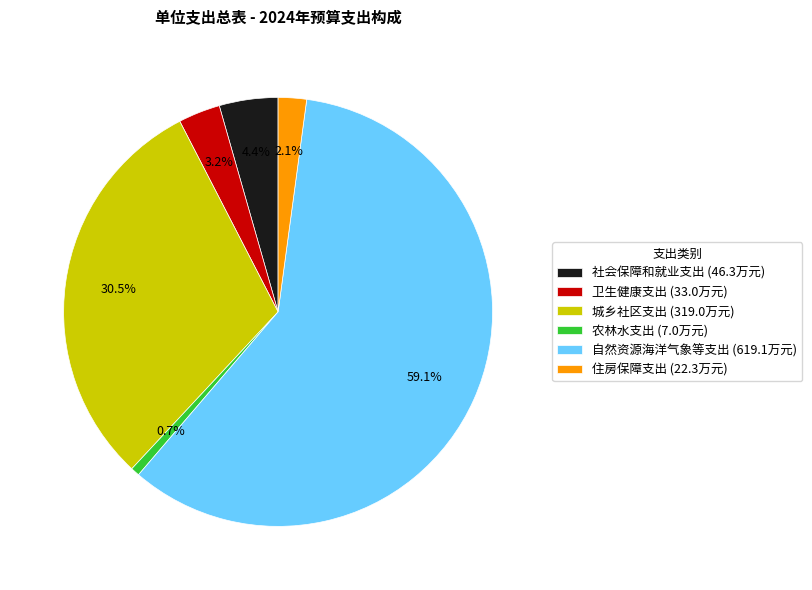

Which category accounts for the majority?

自然资源海洋气象等支出